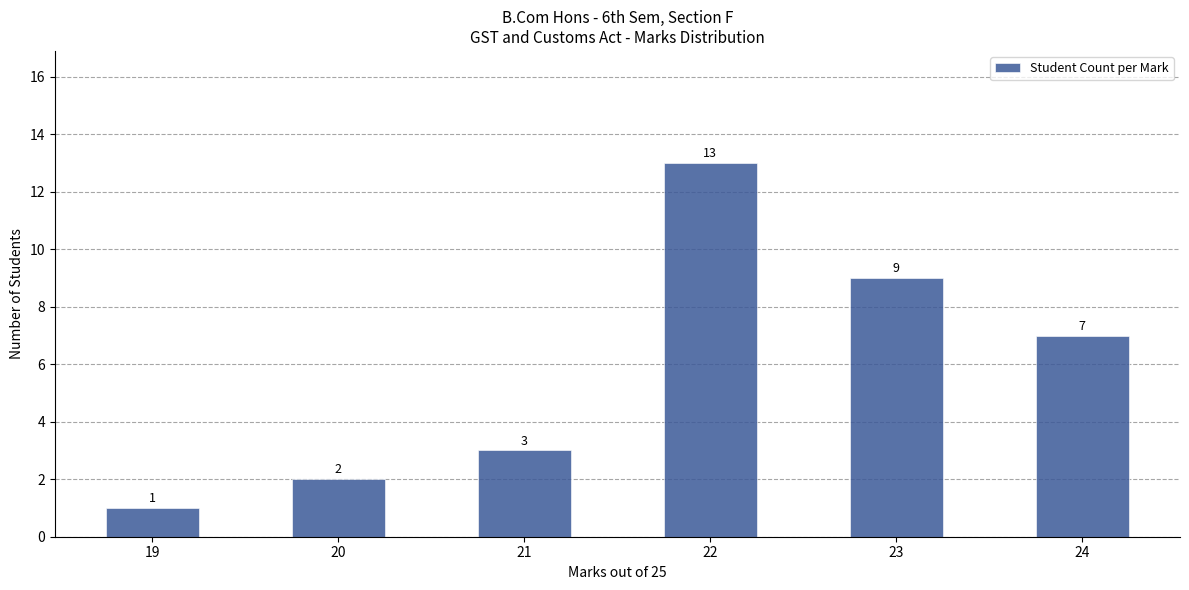

Is it true that the value at 20 is 2?

True